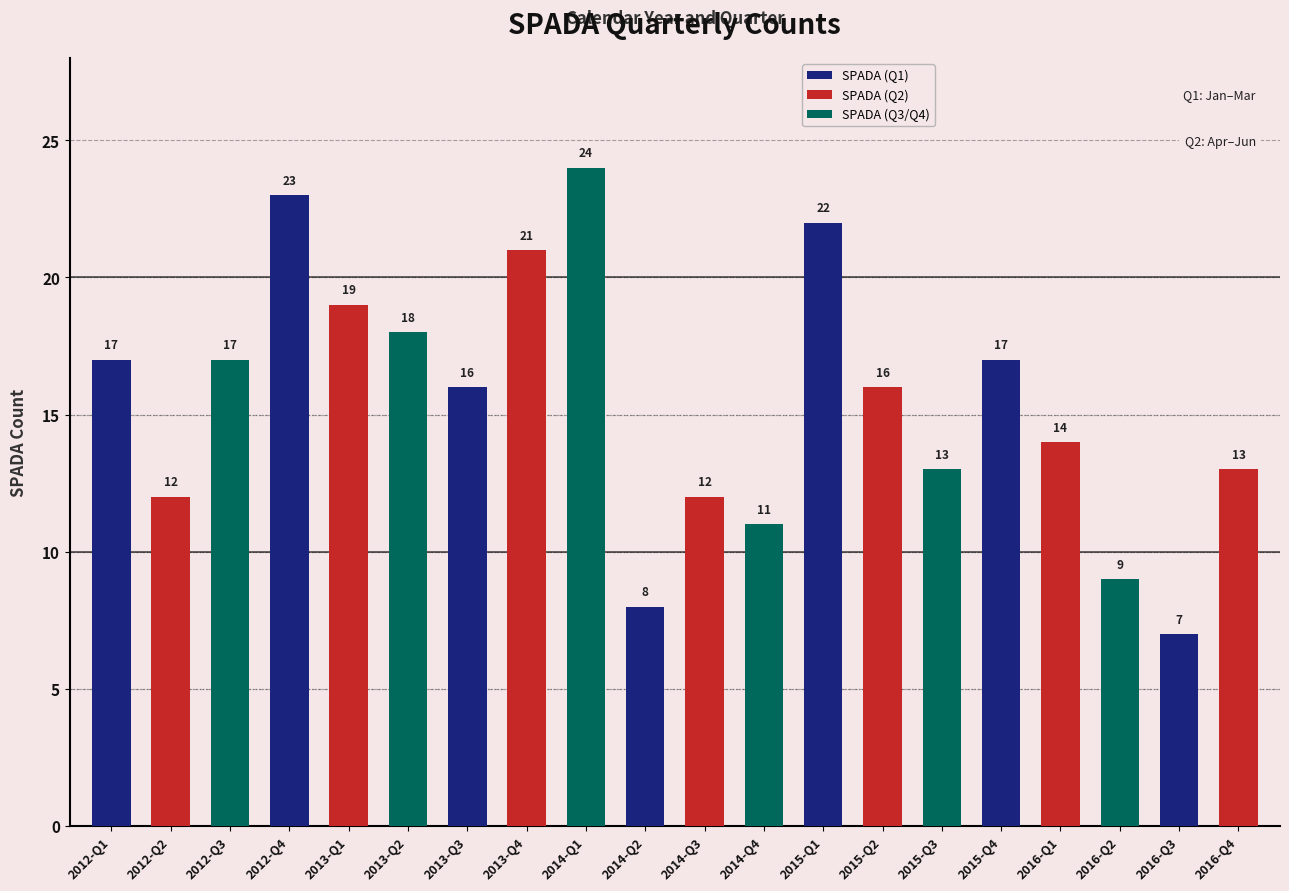

What is the greatest value displayed?

24